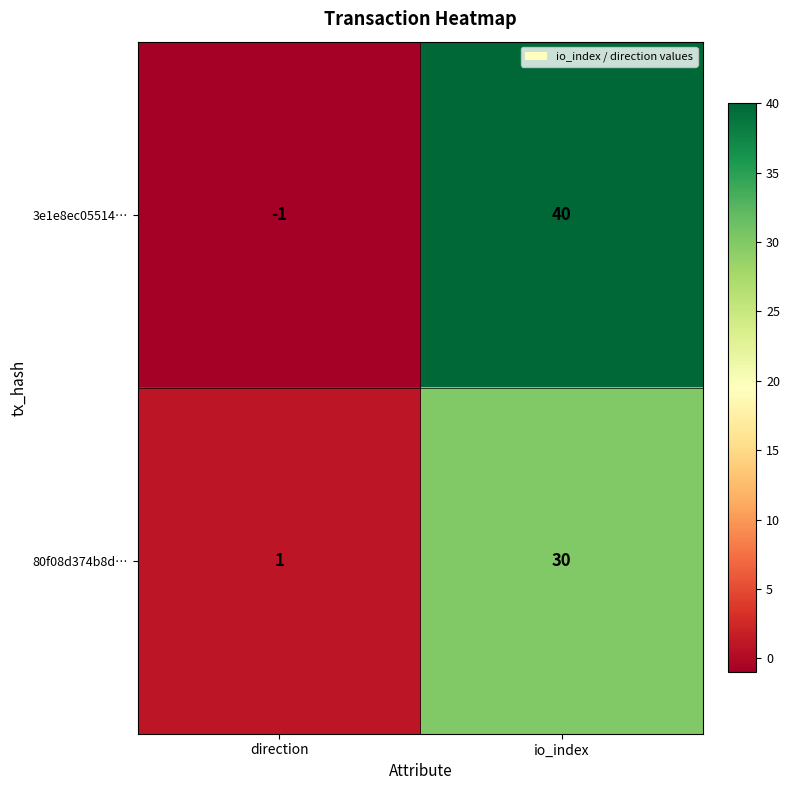

True or false: 3e1e8ec05514… has a value of -1 at direction.

True